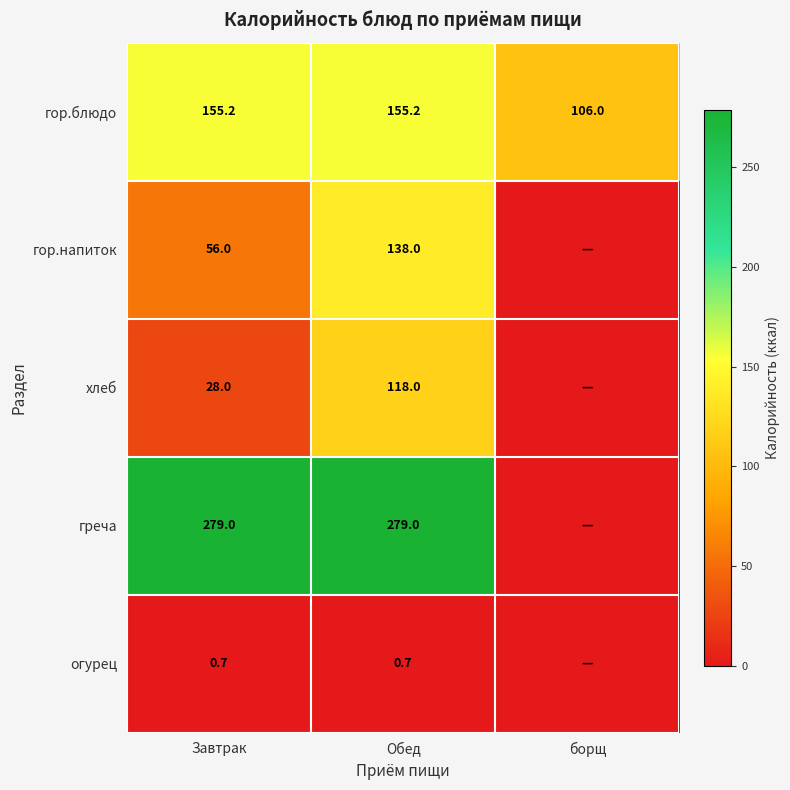

What is the total value across all series at борщ?

106.0